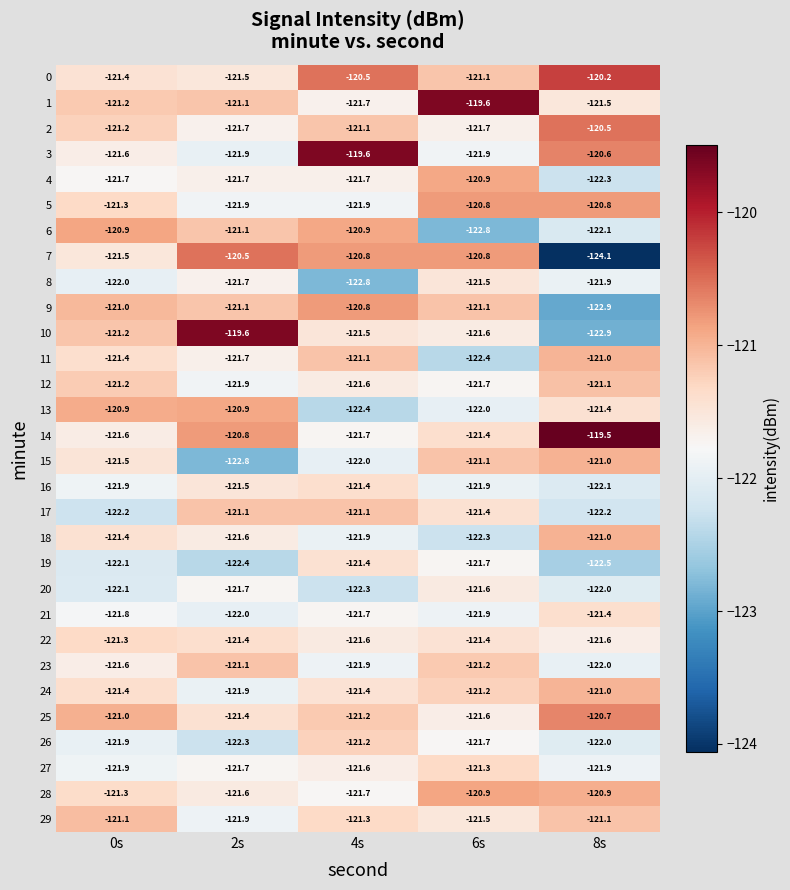

True or false: 1 has a value of -121.1 at 2s.

True